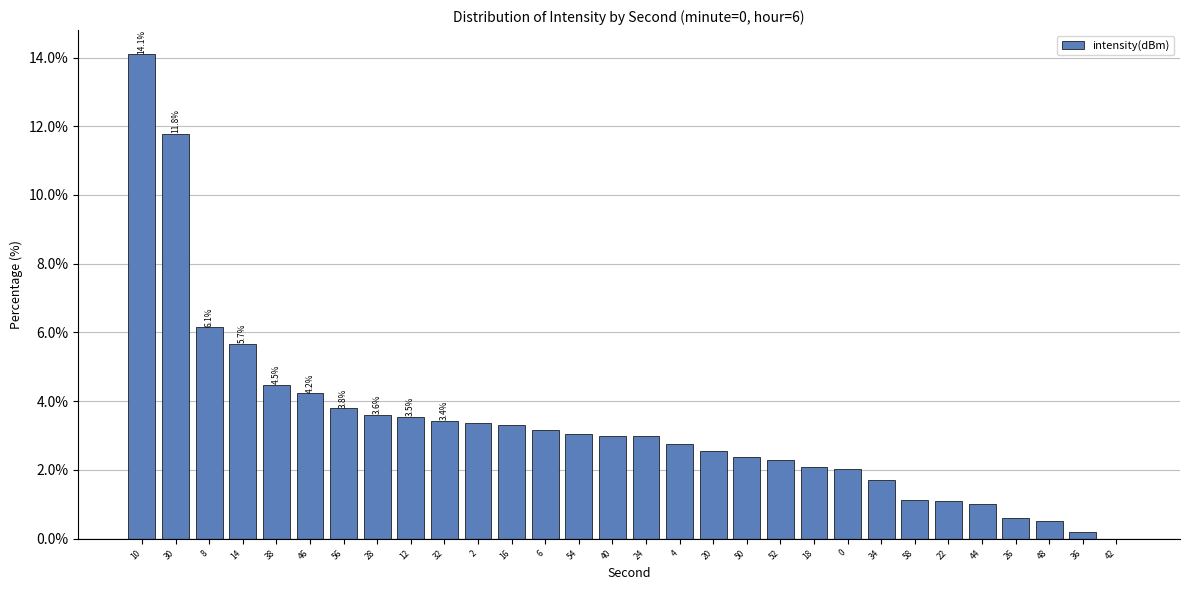

What is the maximum value shown in the chart?

14.1